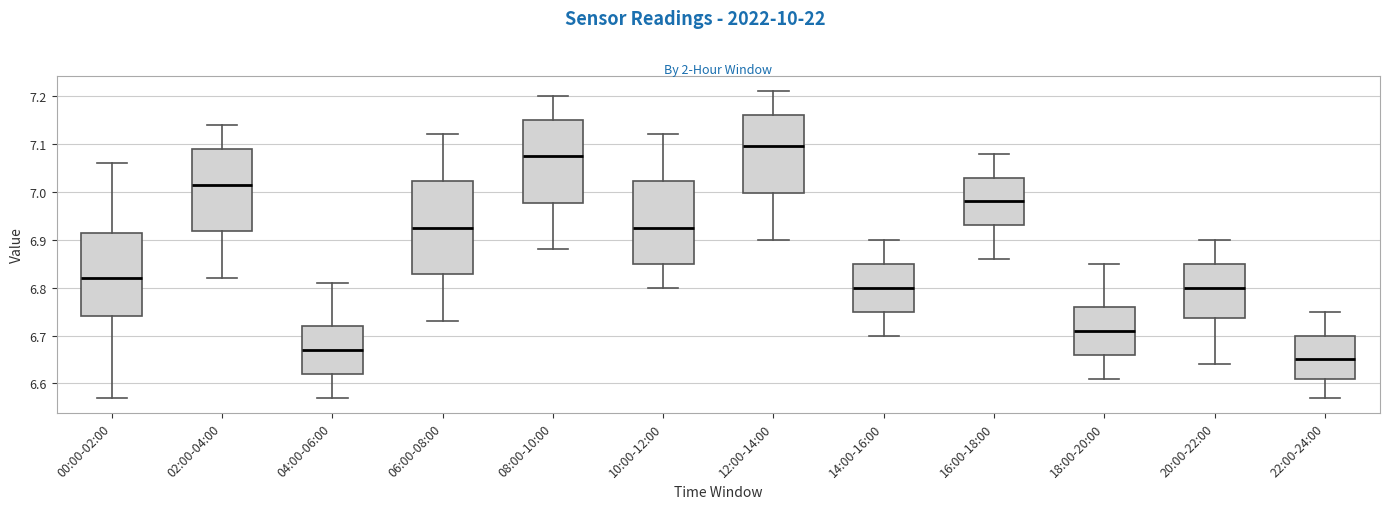

Where does the median line of the box for 06:00-08:00 sit on the y-axis? The values are not printed on the chart, so give them approximately, as read against the axis.

6.93